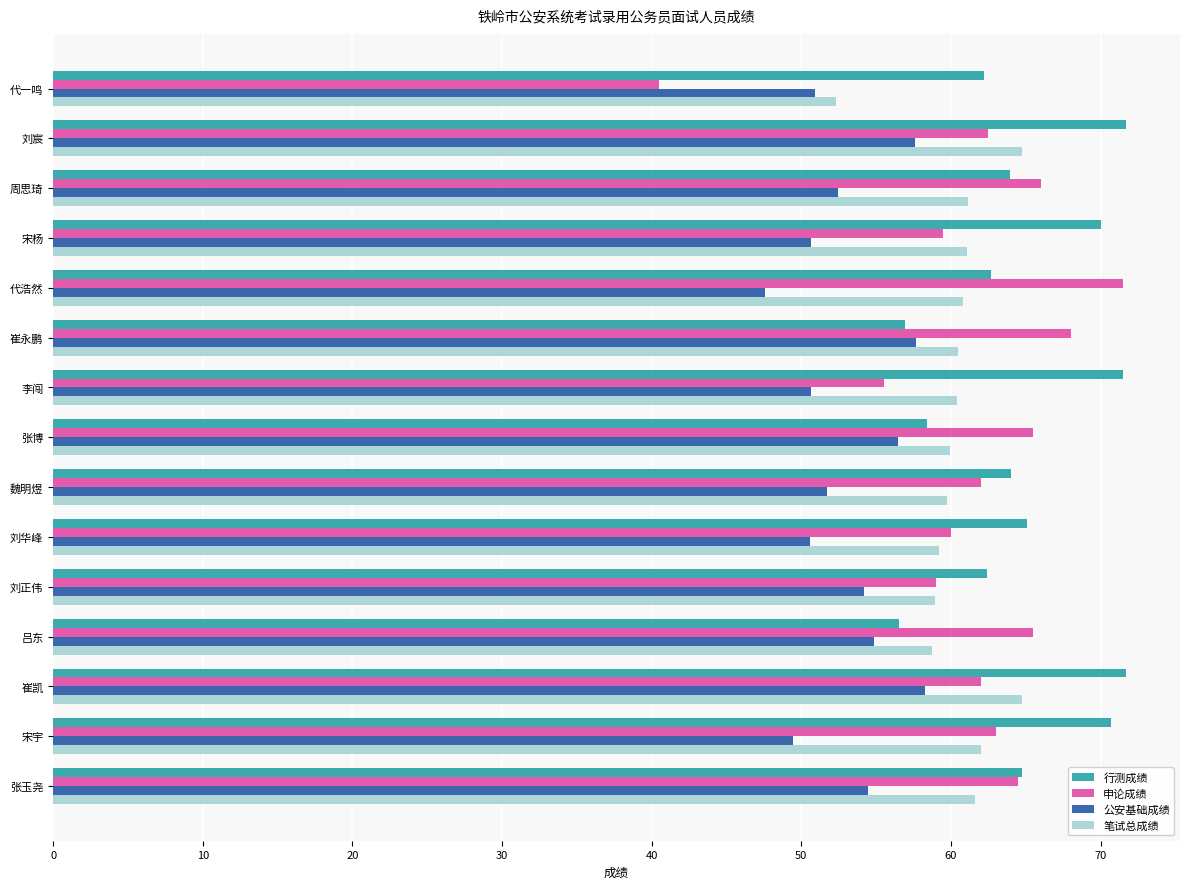

Is the value of 申论成绩 at 刘宸 greater than the value of 公安基础成绩 at 魏明煜?

Yes